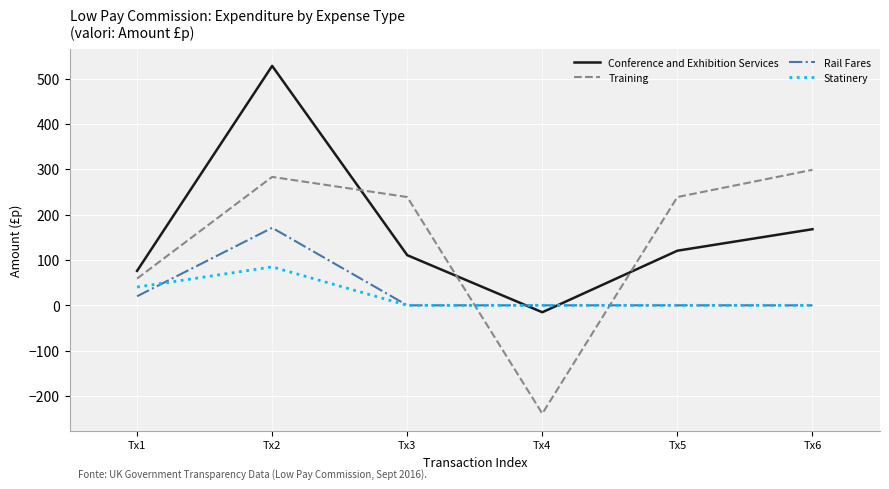

At which category is the sum across all series the highest?

Tx2